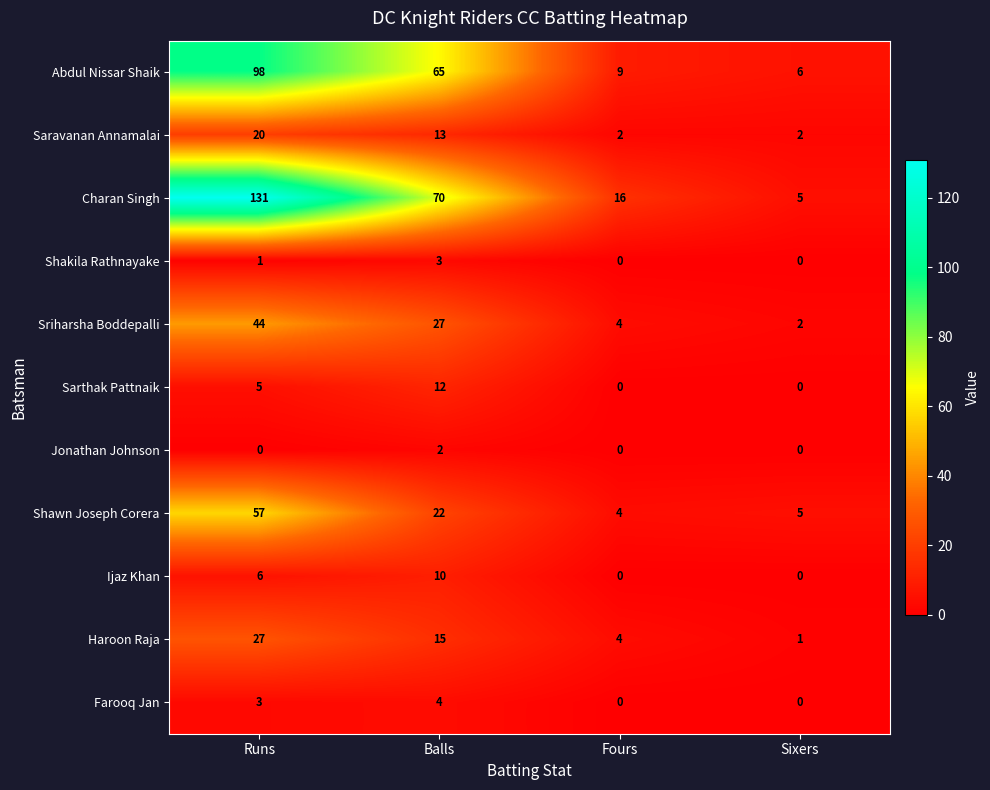

How many values in the Saravanan Annamalai series are below 13?

2